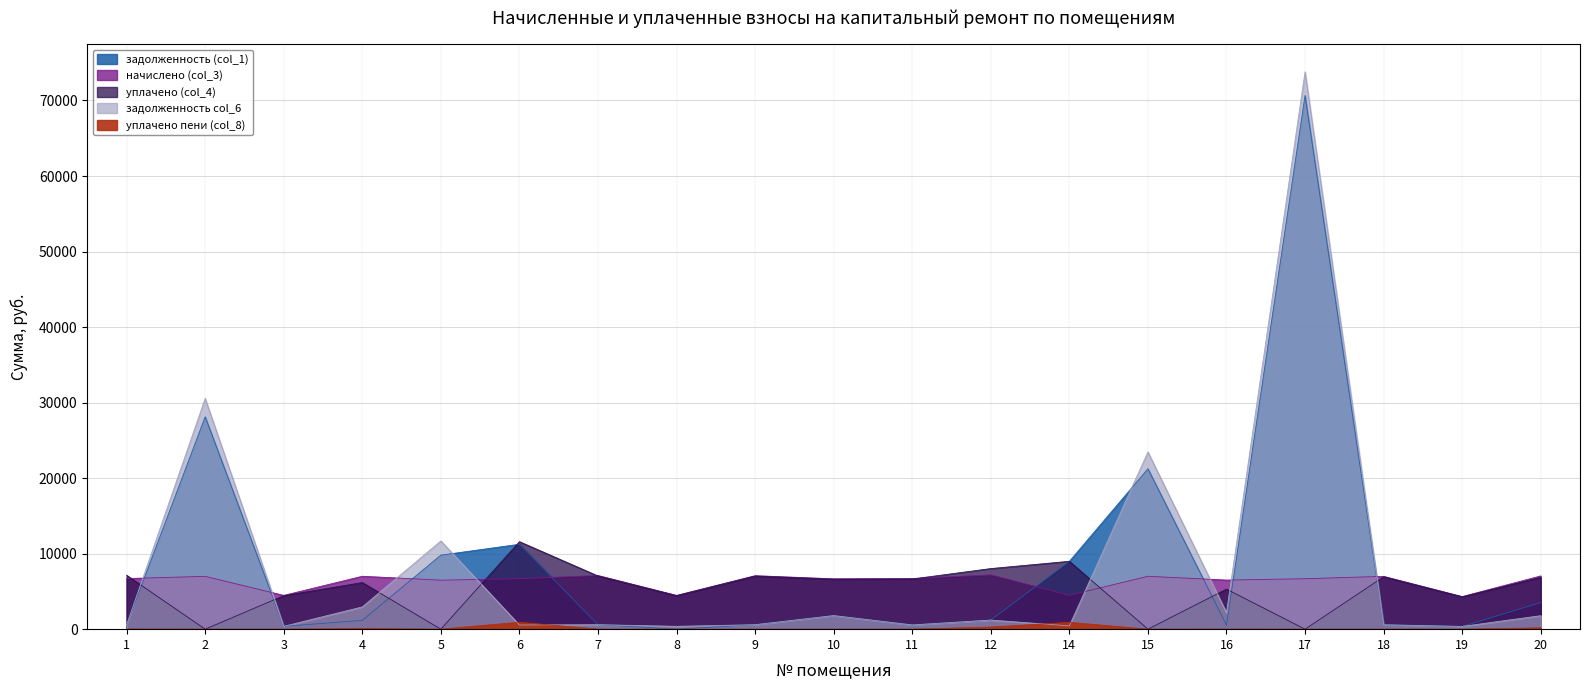

How many data points does each series have?

19